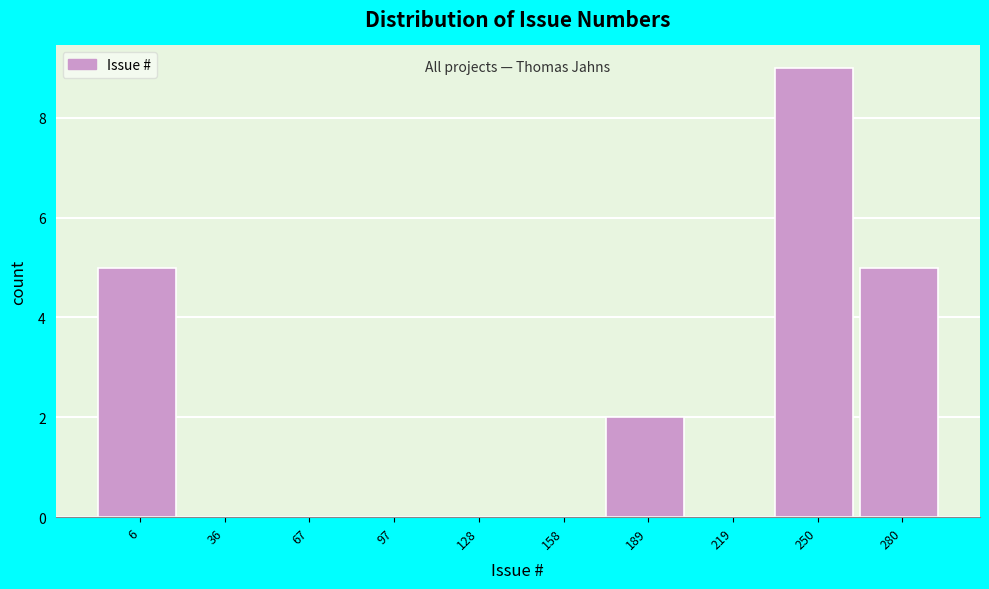

Reading left to right, extract all data points from this chart.

6=5	36=0	67=0	97=0	128=0	158=0	189=2	219=0	250=9	280=5